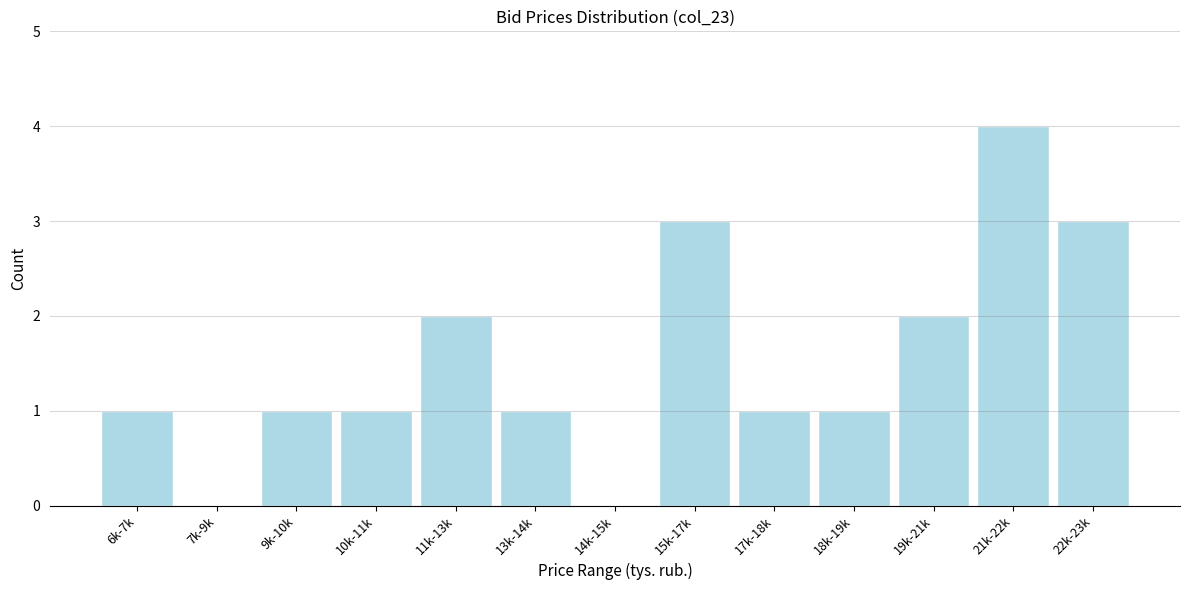

Reading left to right, transcribe all the data shown in this chart.

6k-7k=1	7k-9k=0	9k-10k=1	10k-11k=1	11k-13k=2	13k-14k=1	14k-15k=0	15k-17k=3	17k-18k=1	18k-19k=1	19k-21k=2	21k-22k=4	22k-23k=3